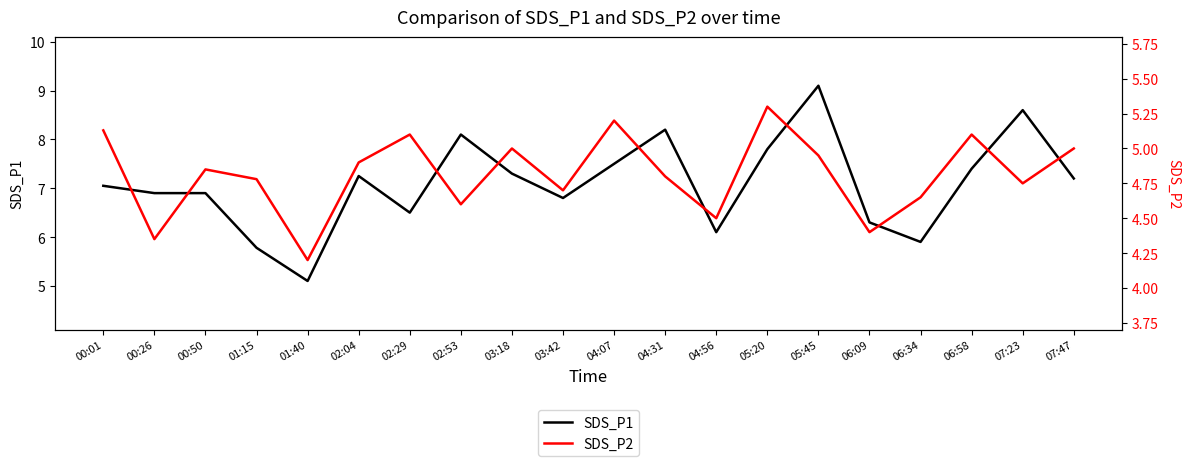

What is the label of the 16th point from the left?

06:09